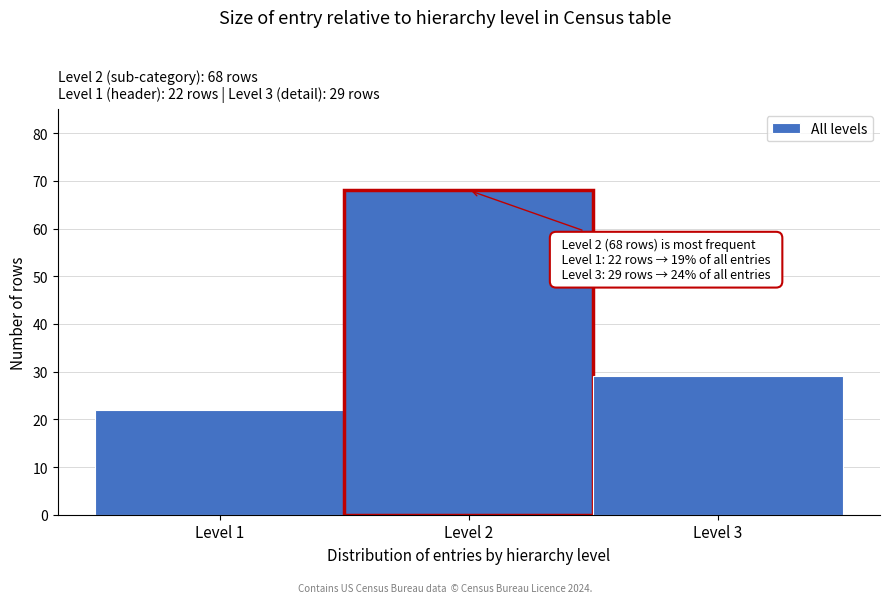

Over which range of the x-axis is the bar tallest?

1.5 to 2.5